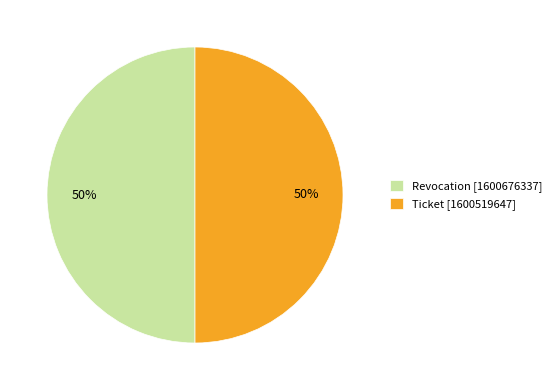

Approximately how many times larger is the value at Ticket [1600519647] compared to Revocation [1600676337]?

1.0